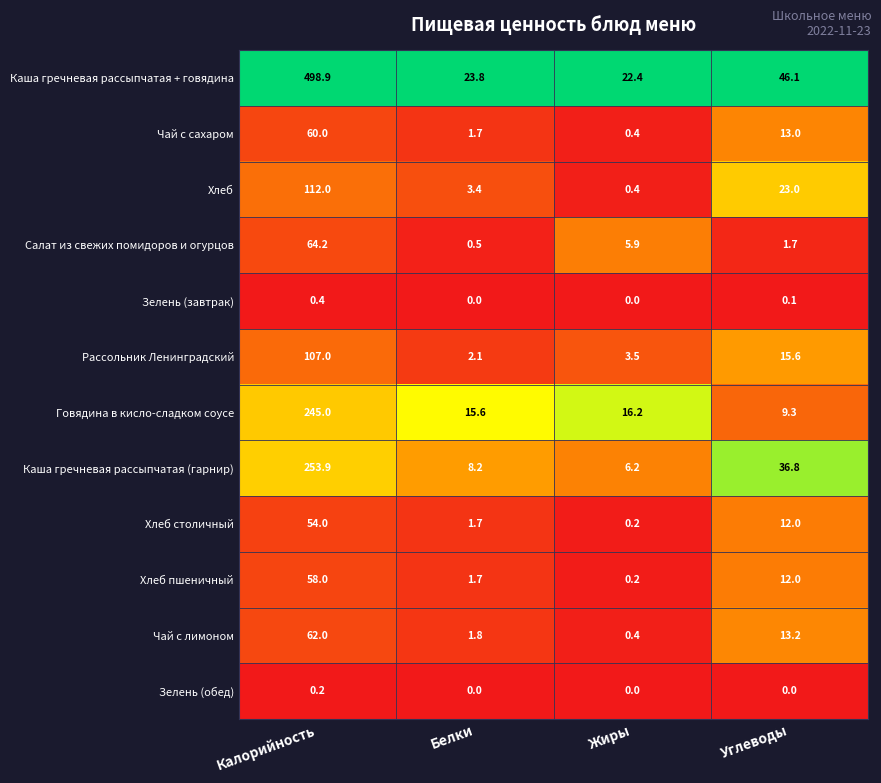

Rank the series by their maximum value, from highest to lowest.

Каша гречневая рассыпчатая + говядина, Каша гречневая рассыпчатая (гарнир), Говядина в кисло-сладком соусе, Хлеб, Рассольник Ленинградский, Салат из свежих помидоров и огурцов, Чай с лимоном, Чай с сахаром, Хлеб пшеничный, Хлеб столичный, Зелень (завтрак), Зелень (обед)